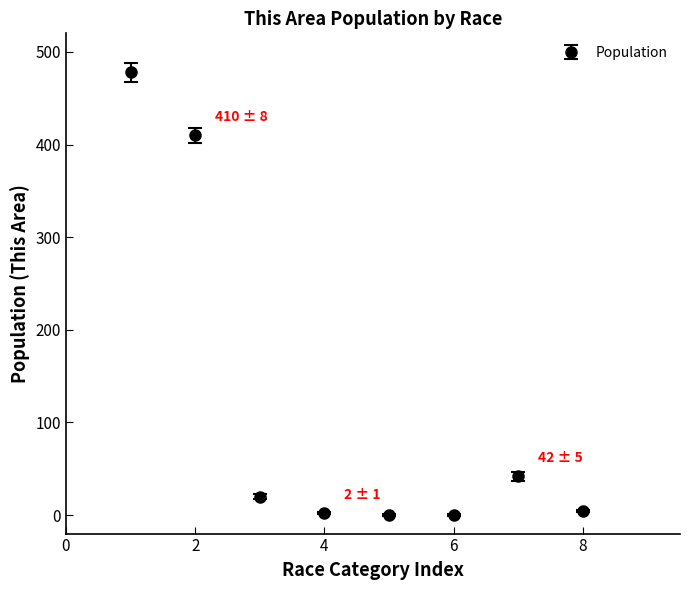

What is the greatest value displayed?

478